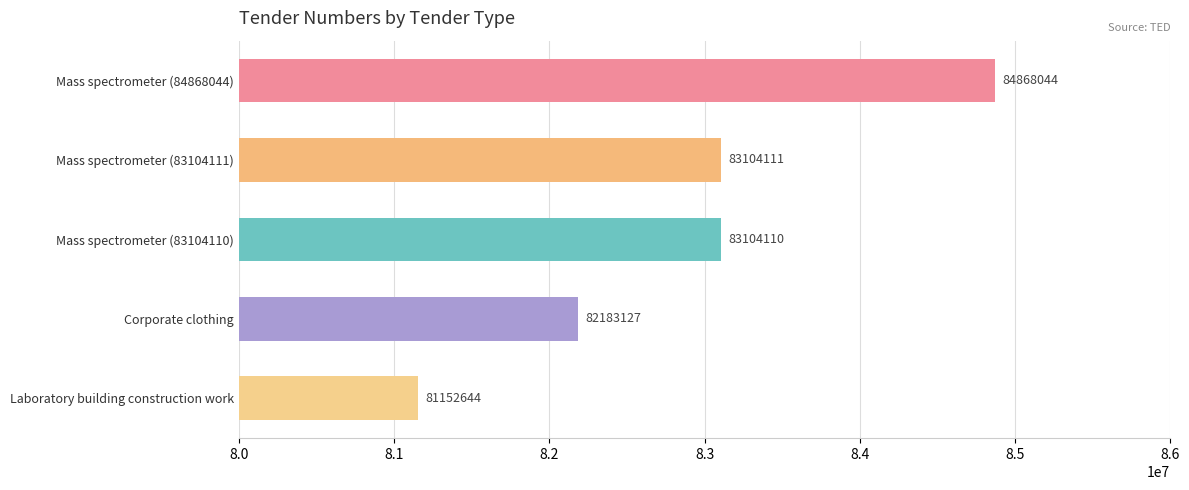

Between Mass spectrometer (83104111) and Mass spectrometer (83104110), which is larger?

Mass spectrometer (83104111)